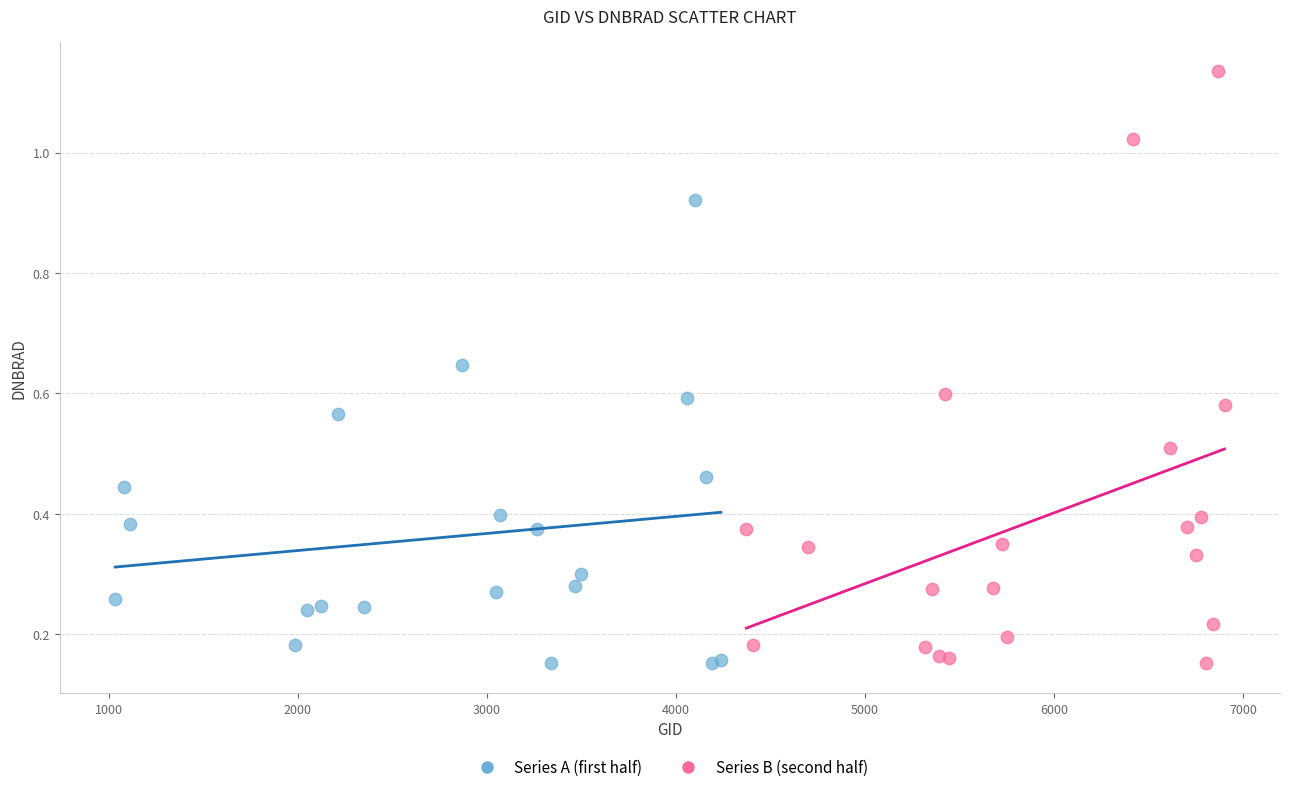

Which series has the widest spread of Y values?

Series B (second half)